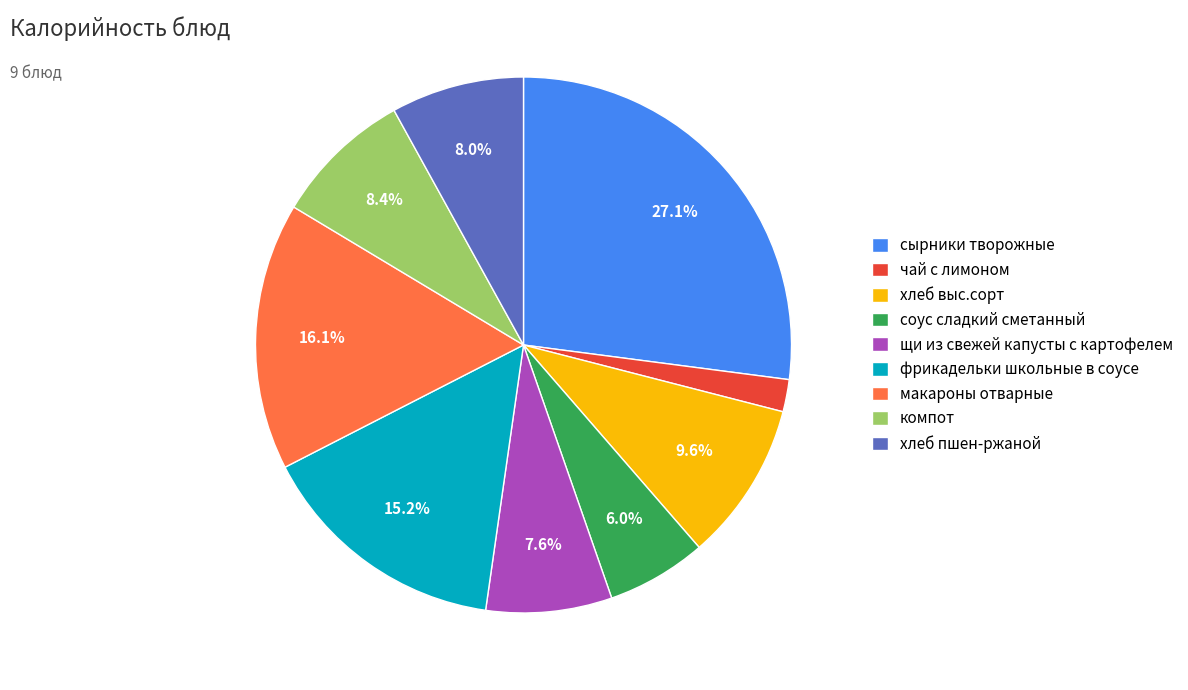

How many segments does this pie chart have?

9